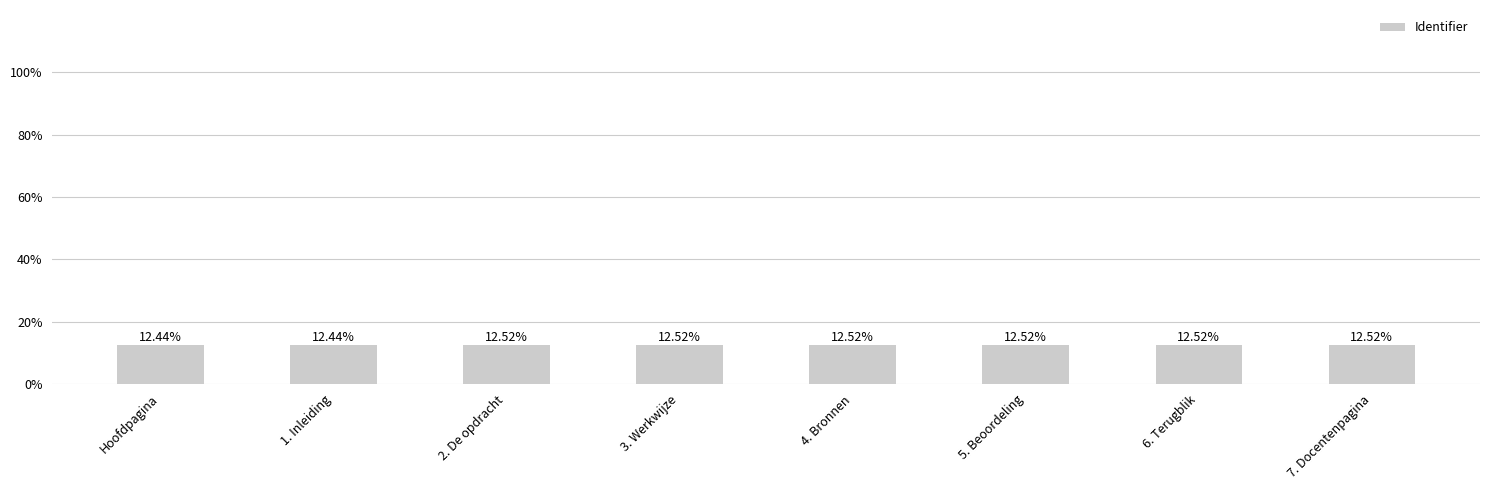

What is the label of the 8th bar from the left?

7. Docentenpagina